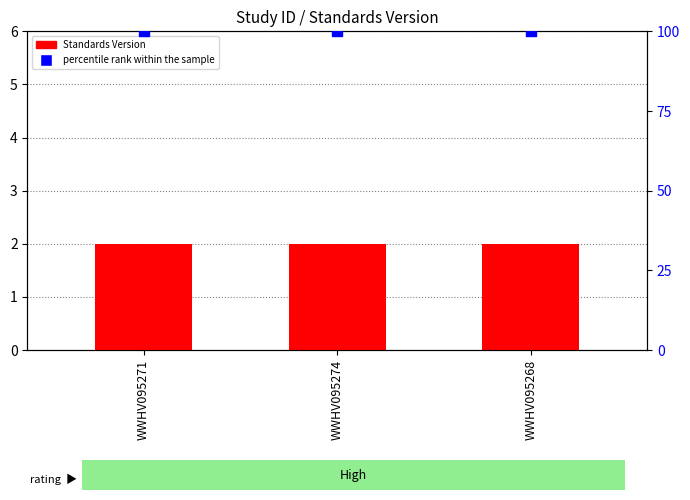

Which series contains the lowest Y value?

Standards Version